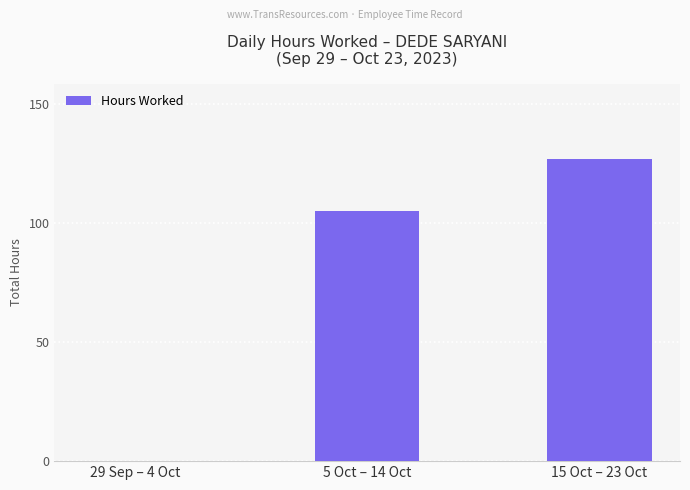

What is the greatest value displayed?

126.6